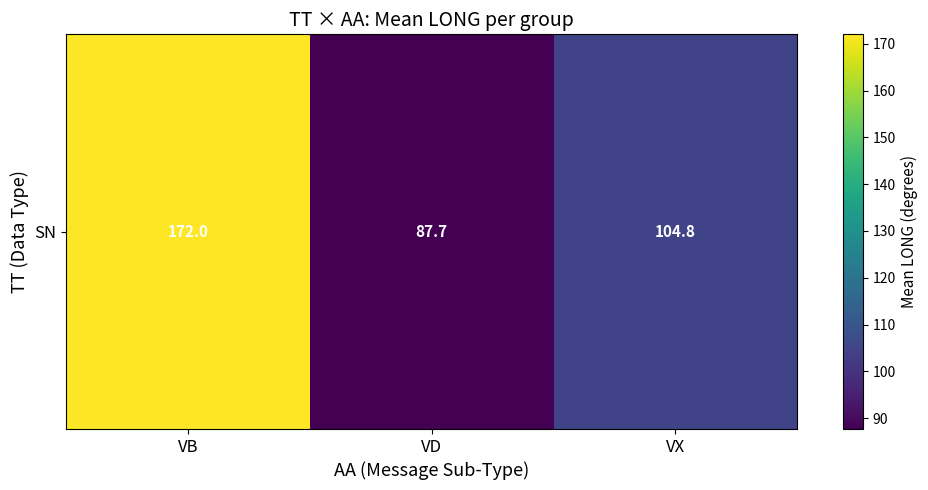

What is the sum of the values at VD and VB?

259.7